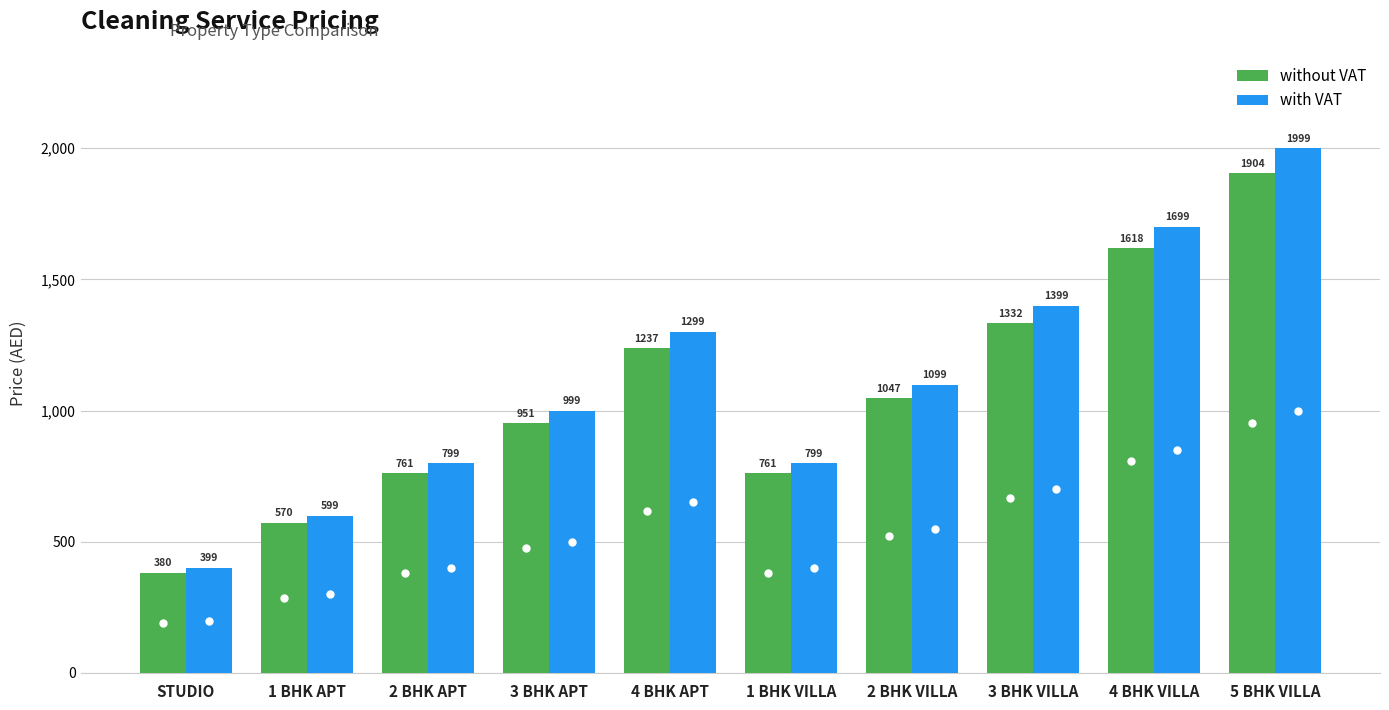

What are all the series names shown in the legend?

without VAT, with VAT